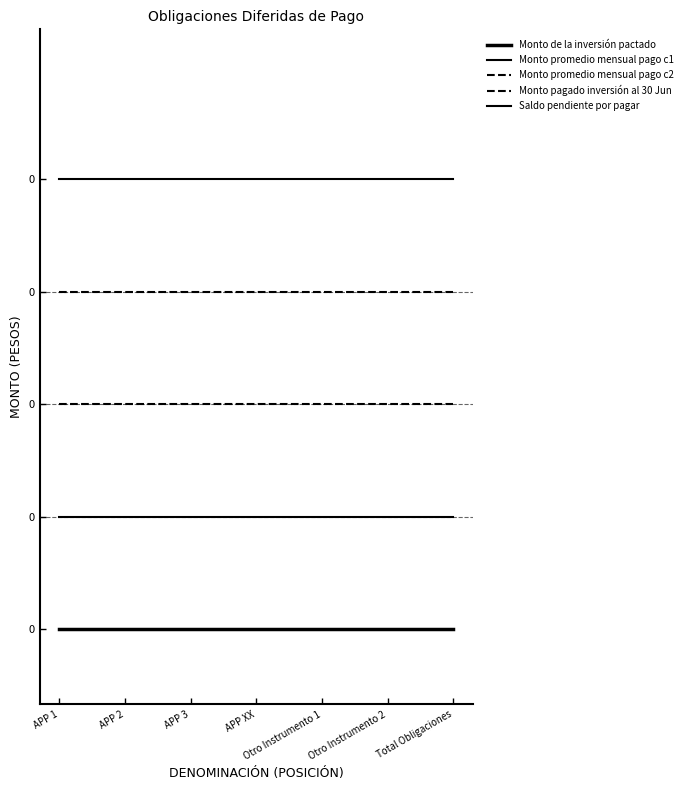

Is this an area chart (filled region under the line)?

No